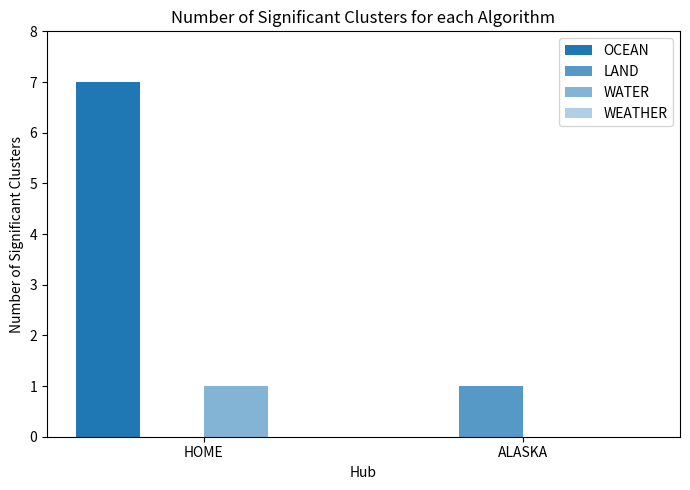

At which label is OCEAN closest to 3?

ALASKA